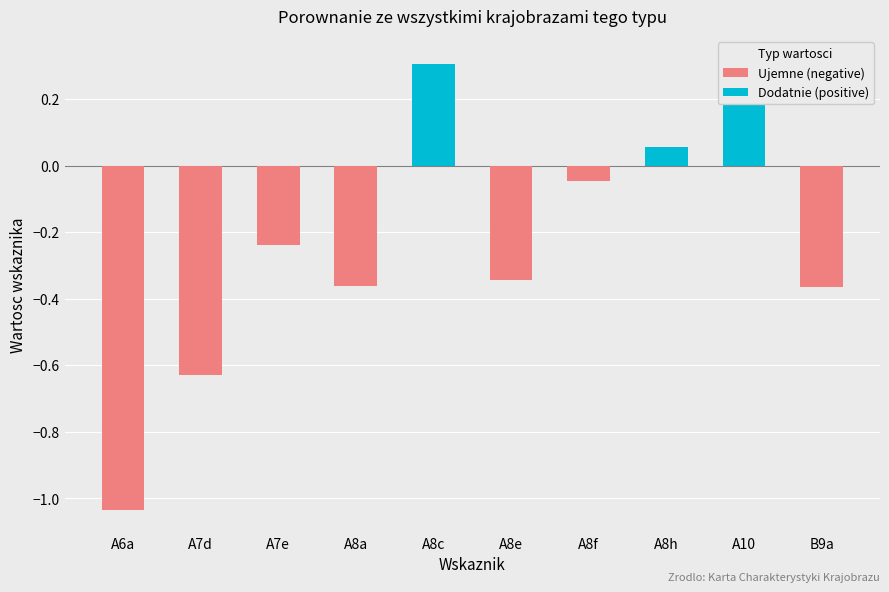

What is the maximum value shown in the chart?

0.3